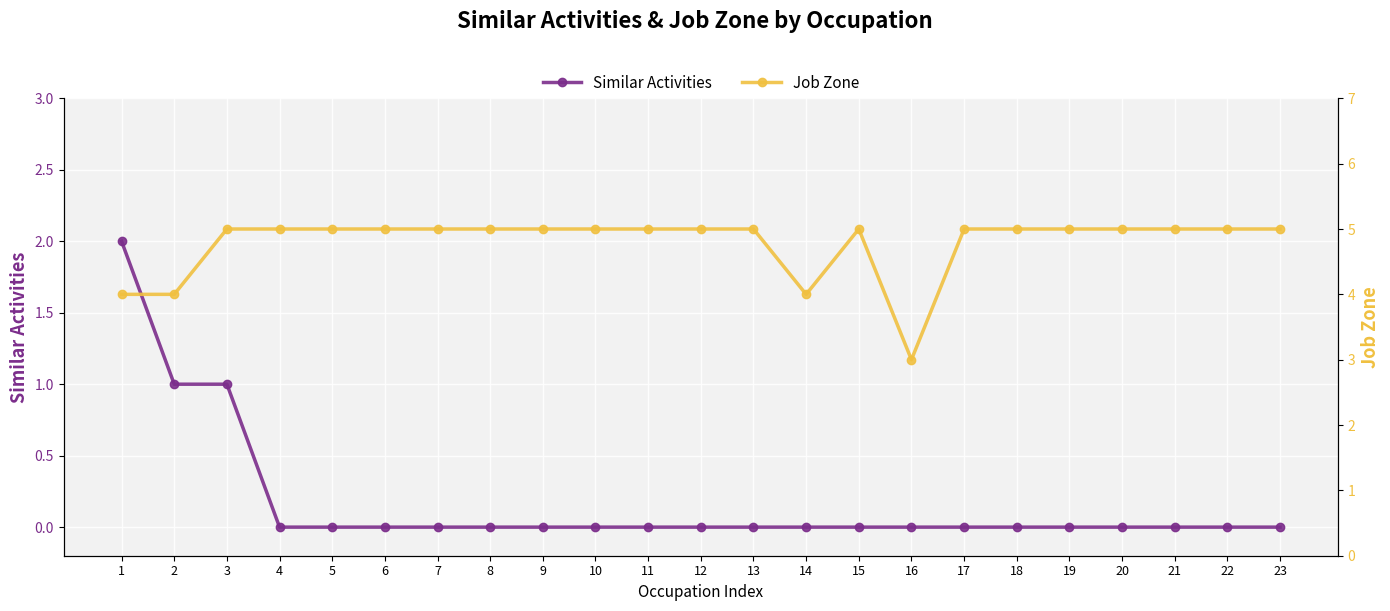

Is the value of Job Zone at 12 greater than the value of Similar Activities at 22?

Yes